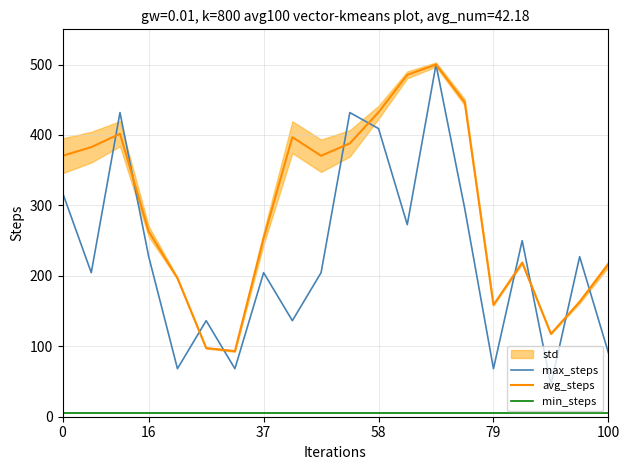

Is it true that max_steps equals 204.5 at 37?

True